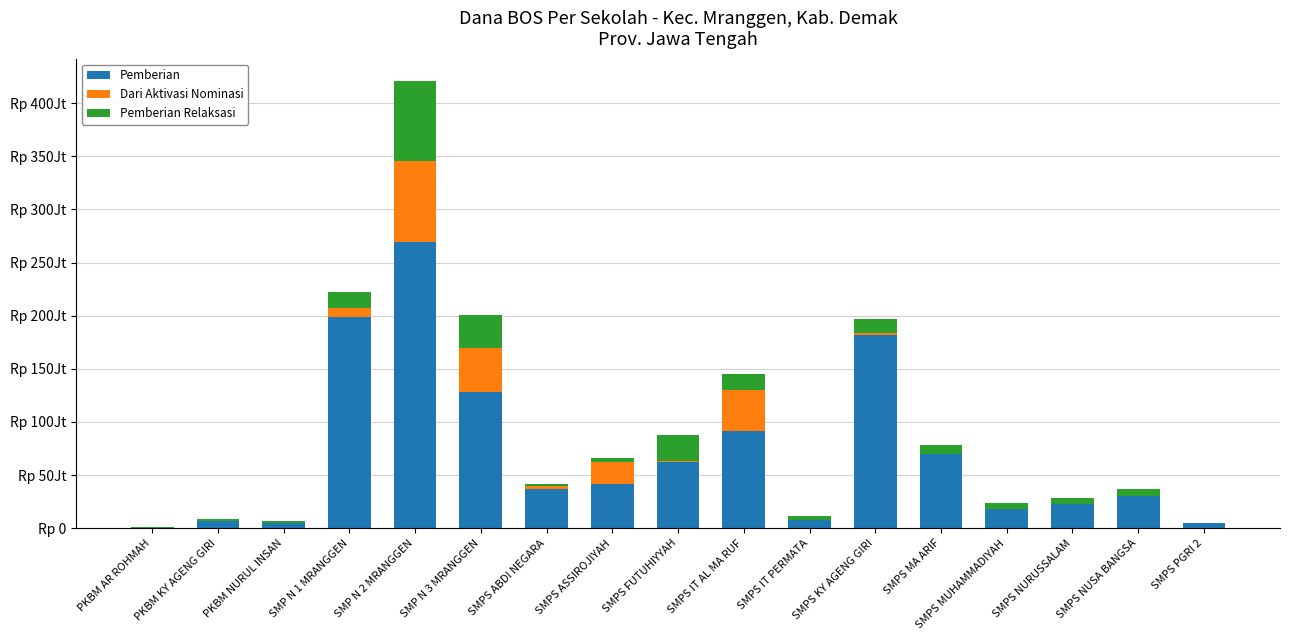

Are the bars horizontal?

No